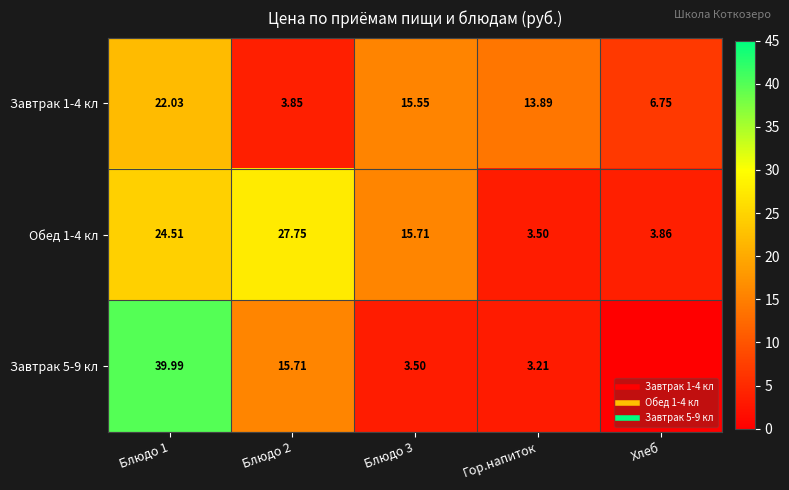

Between Блюдо 3 and Гор.напиток, which is larger?

Блюдо 3